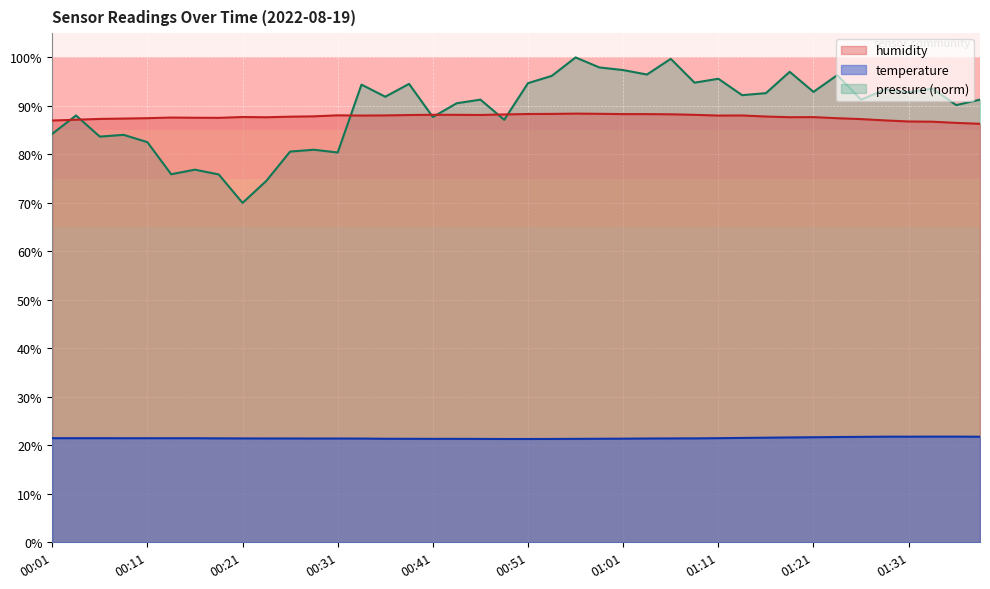

What is the difference between the second highest and minimum values in the temperature series?

0.5